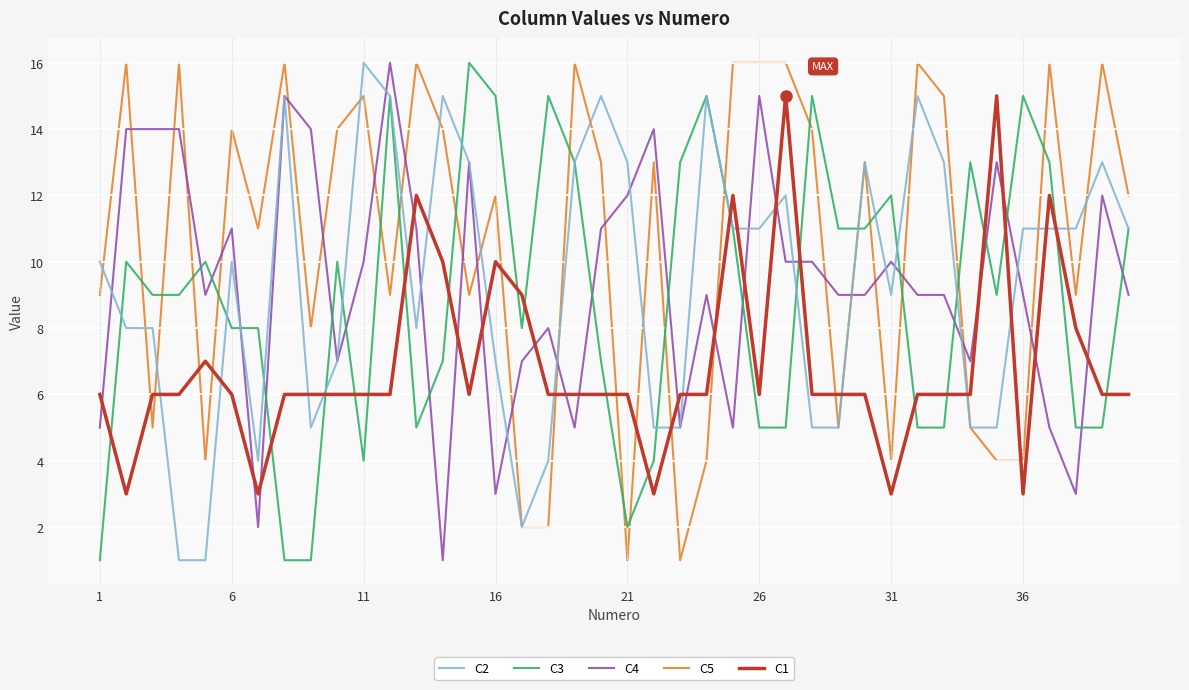

Which series ends up on top after the final intersection of C5 and C3?

C5